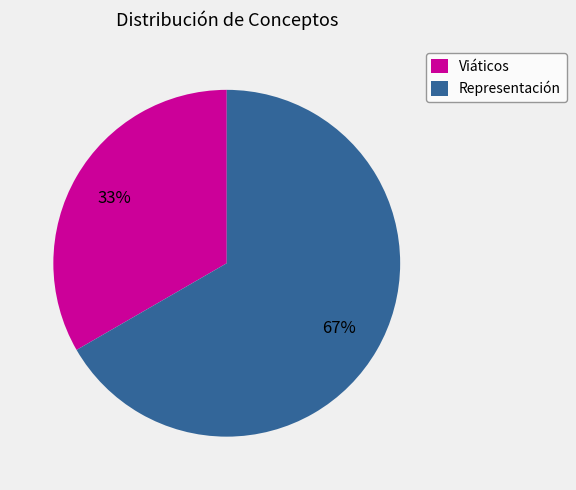

Does any single category account for the majority?

Yes